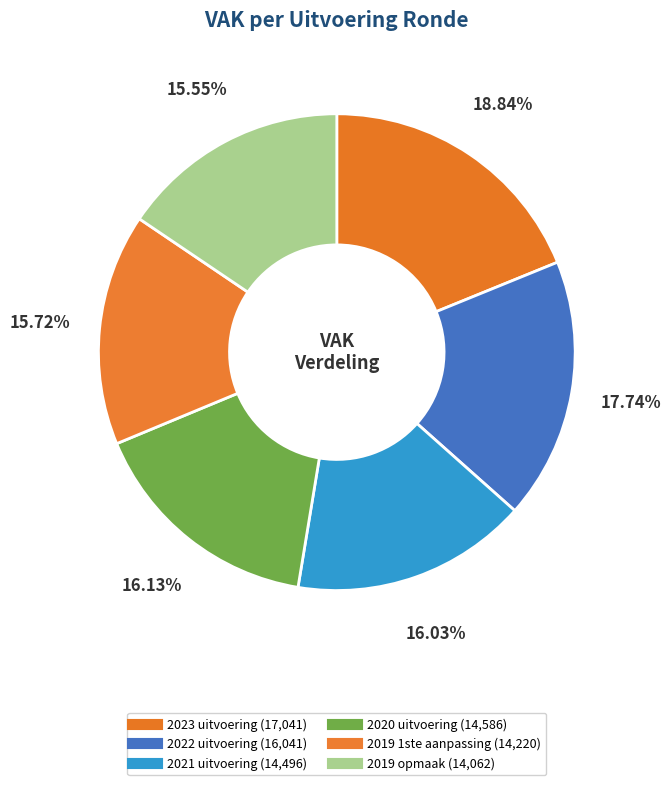

To the nearest percent, what is the combined percentage of 2023 uitvoering and 2019 opmaak?

34%